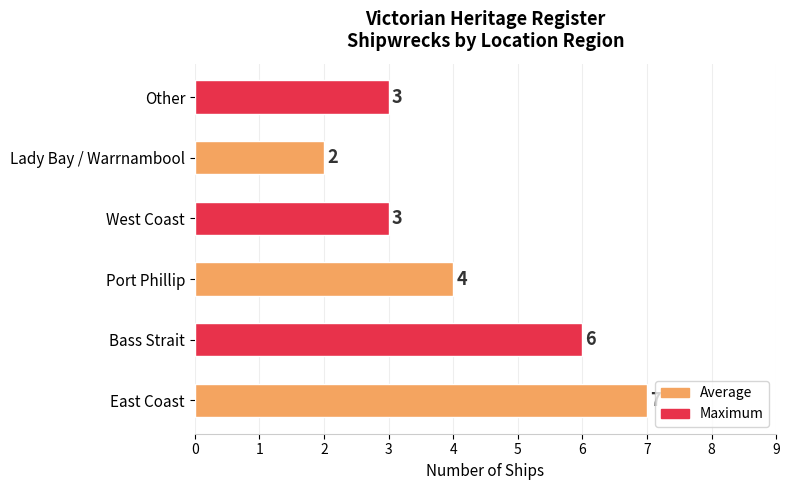

Are the bars horizontal?

Yes